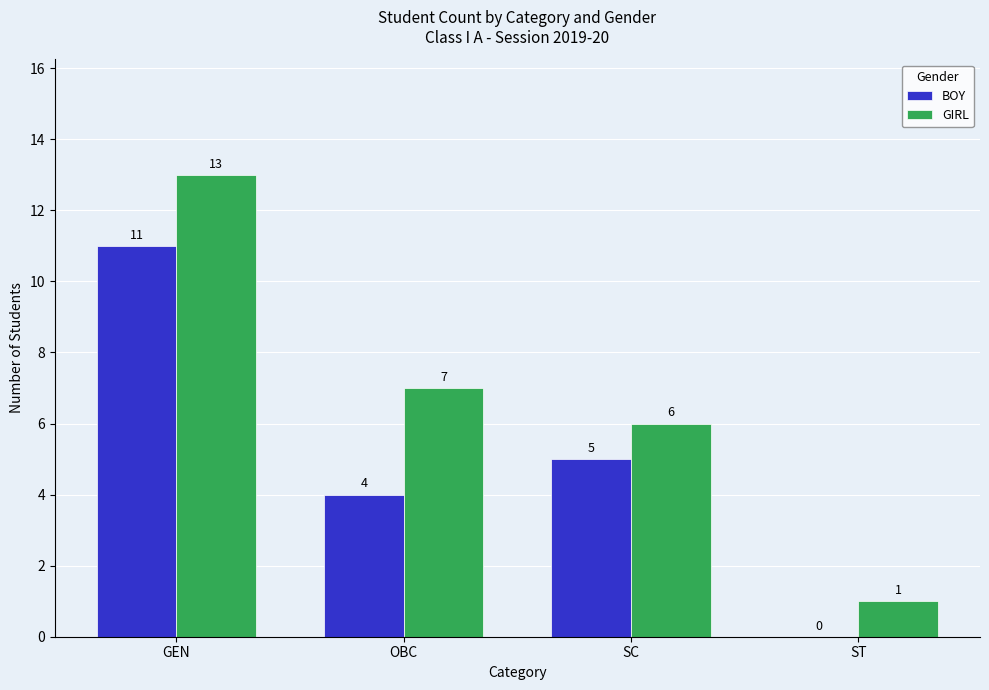

At which label is BOY closest to 5?

SC